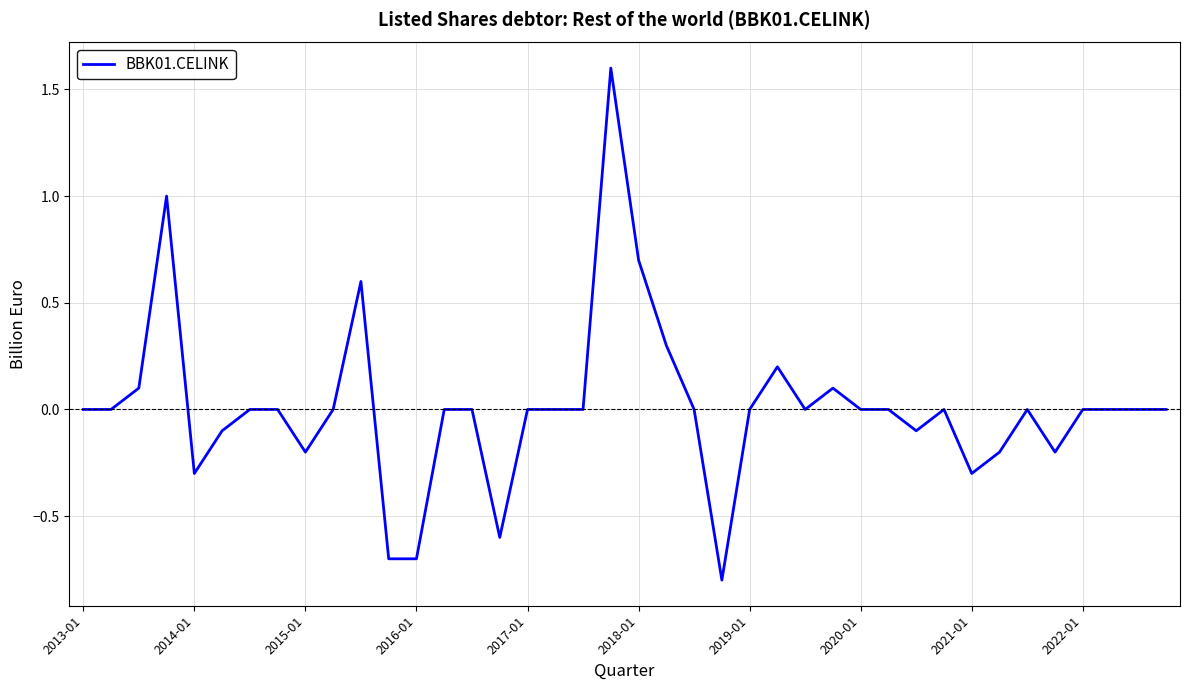

Reading right to left, transcribe all the data shown in this chart.

0.0	0.0	0.0	0.0	-0.2	0.0	-0.2	-0.3	0.0	-0.1	0.0	0.0	0.1	0.0	0.2	0.0	-0.8	0.0	0.3	0.7	1.6	0.0	0.0	0.0	-0.6	0.0	0.0	-0.7	-0.7	0.6	0.0	-0.2	0.0	0.0	-0.1	-0.3	1.0	0.1	0.0	0.0